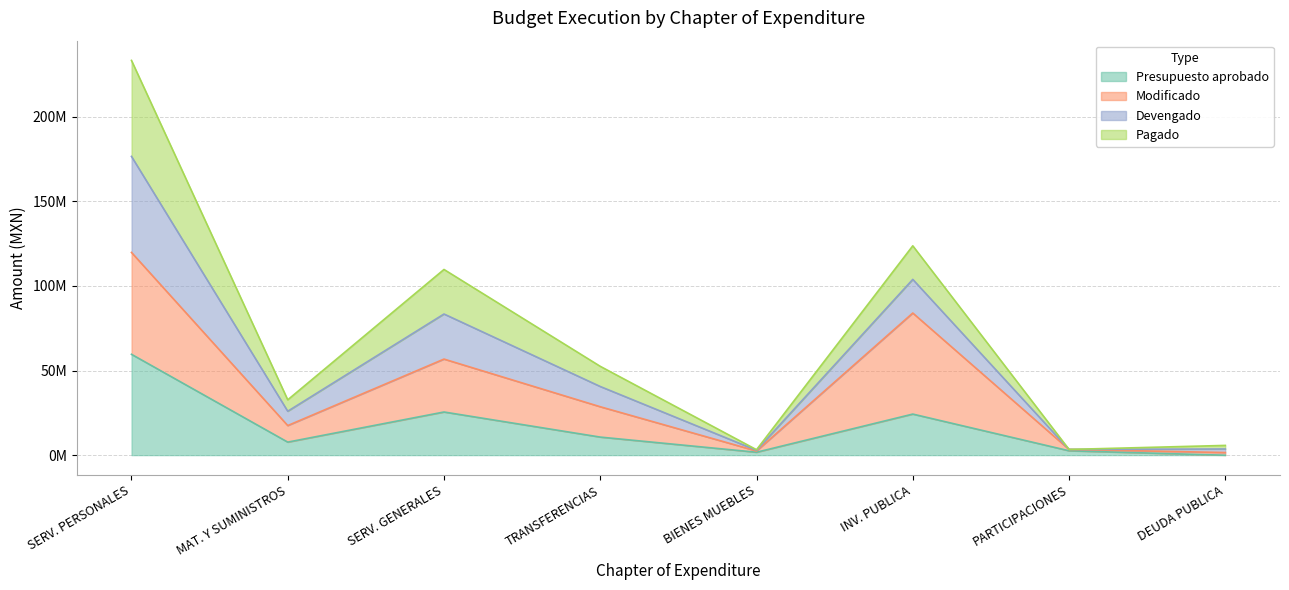

True or false: Devengado and Presupuesto aprobado intersect in this chart.

False